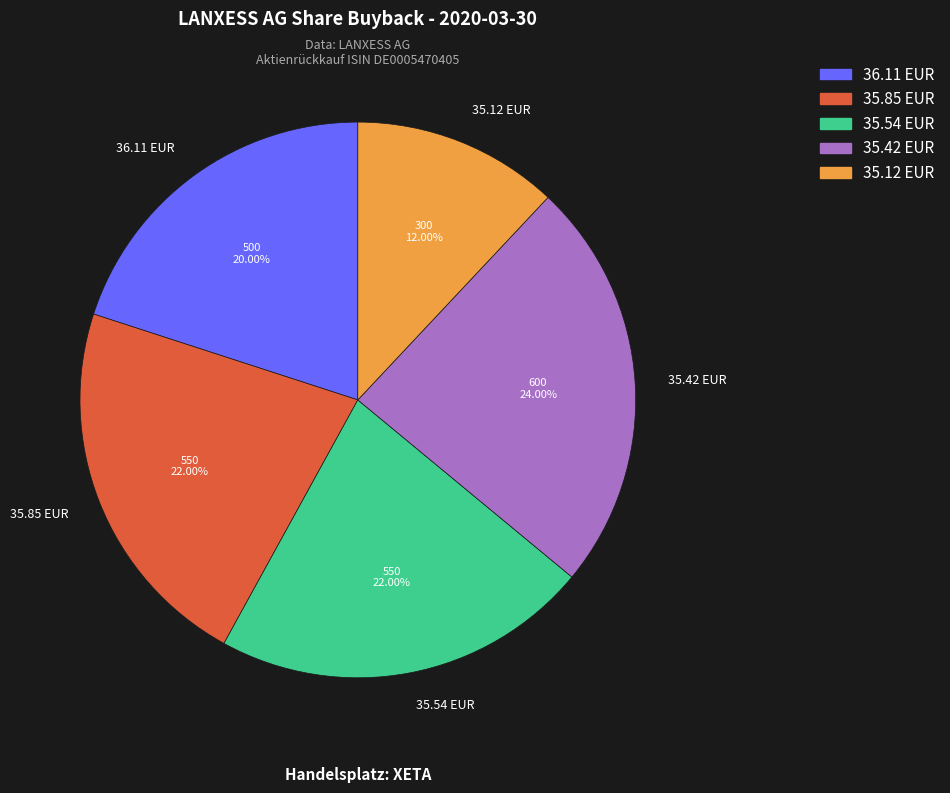

What is the smallest slice in the pie chart?

35.12 EUR